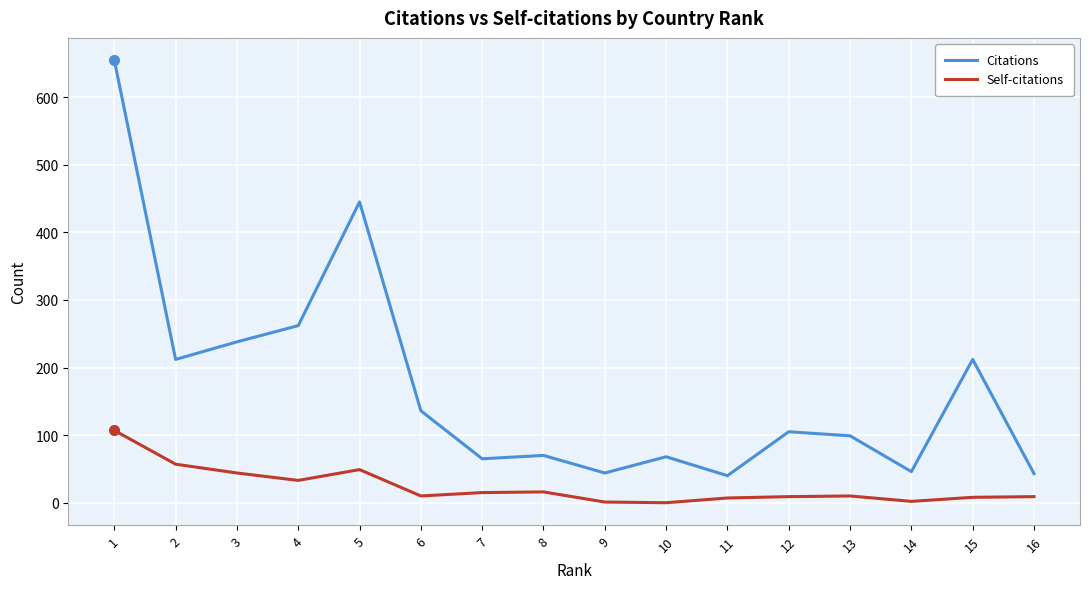

How many lines are shown in the chart?

2